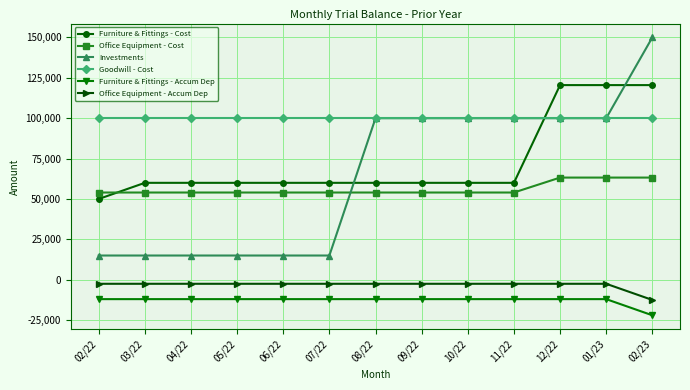

Does the chart display data point markers on the line(s)?

Yes